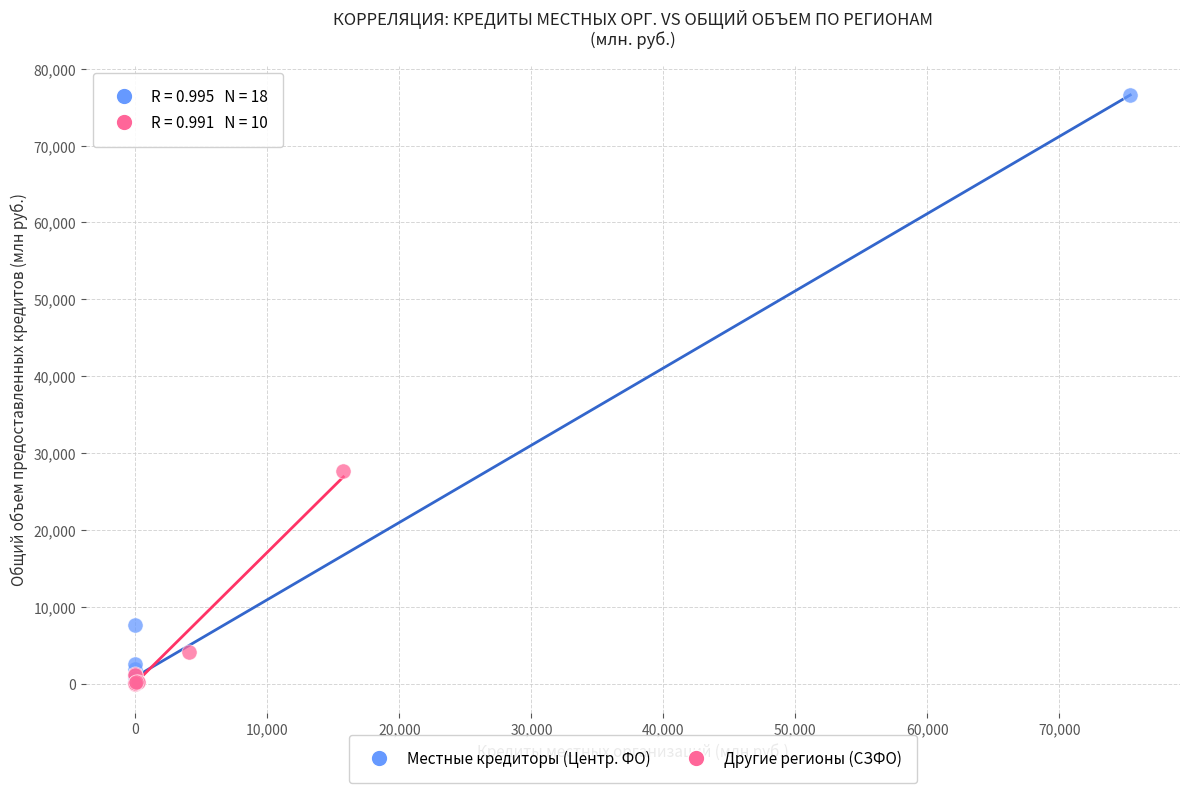

Which series has the widest spread of Y values?

Местные кредиторы (Центр. ФО)